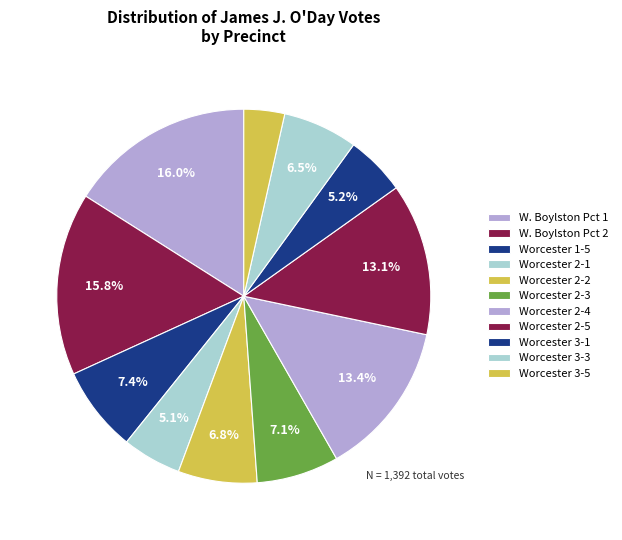

What percentage is NOT represented by W. Boylston Pct 2?

84.2%